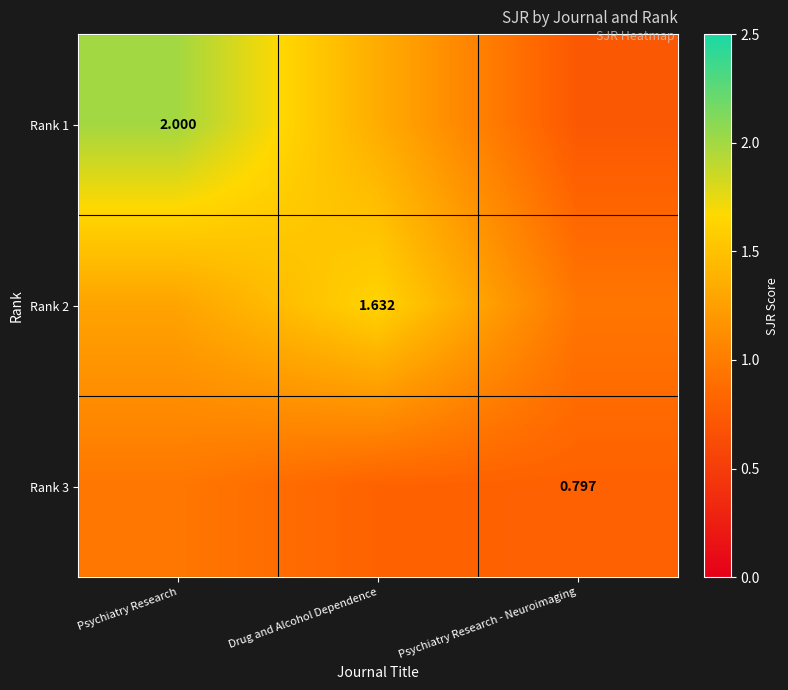

What is the maximum value shown in the chart?

2.0